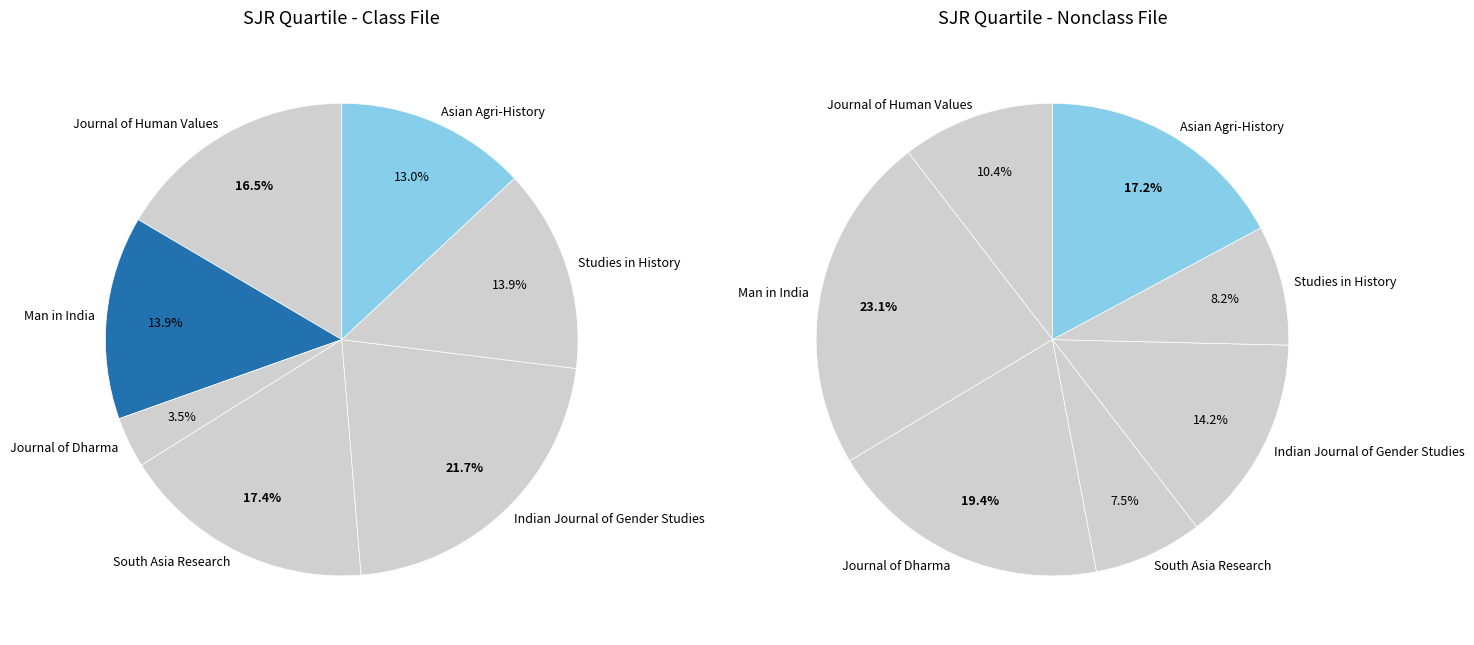

What is the change in value from Man in India to Asian Agri-History?

-1